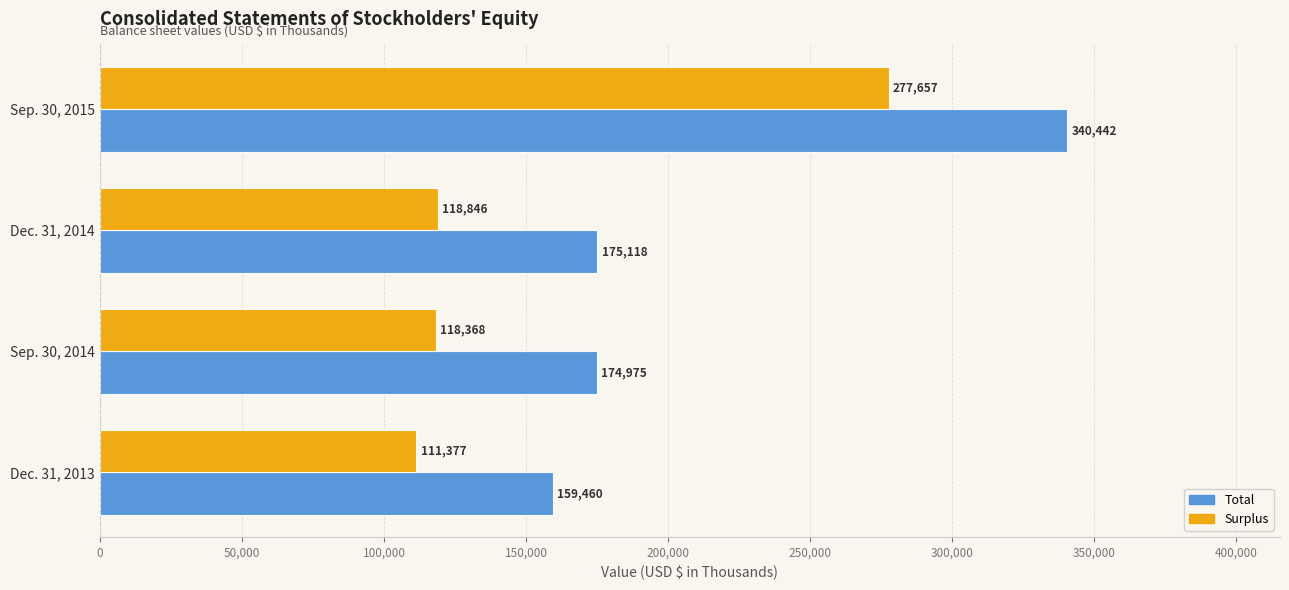

What is the difference between the Total values at Dec. 31, 2014 and Sep. 30, 2015?

165324